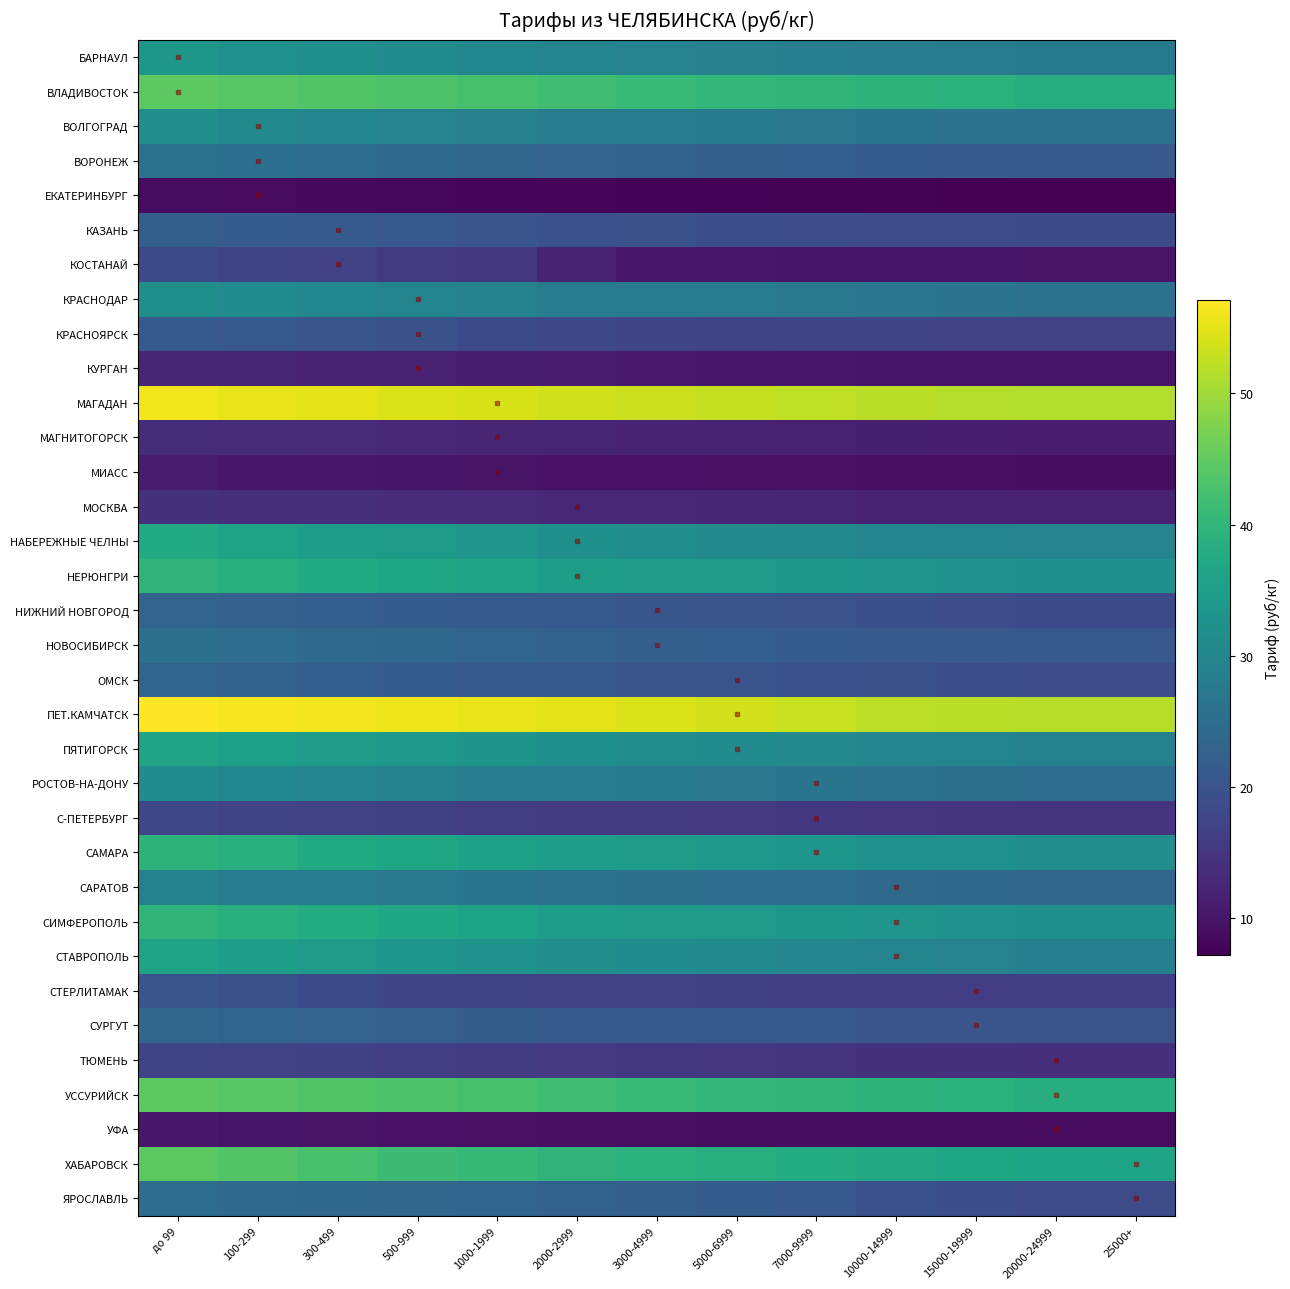

Reading left to right, extract all data points from this chart.

БАРНАУЛ: до 99=33.7	100-299=32.9	300-499=32.1	500-999=31.3	1000-1999=30.5	2000-2999=29.7	3000-4999=29.3	5000-6999=28.9	7000-9999=28.5	10000-14999=28.1	15000-19999=27.7	20000-24999=27.3	25000+=27.3
ВЛАДИВОСТОК: до 99=44.6	100-299=44.1	300-499=43.6	500-999=43.1	1000-1999=42.6	2000-2999=41.8	3000-4999=41.1	5000-6999=40.3	7000-9999=39.8	10000-14999=39.4	15000-19999=39.0	20000-24999=38.3	25000+=38.3
ВОЛГОГРАД: до 99=31.8	100-299=31.0	300-499=30.3	500-999=29.6	1000-1999=28.9	2000-2999=28.2	3000-4999=27.8	5000-6999=27.4	7000-9999=27.0	10000-14999=26.6	15000-19999=26.2	20000-24999=25.8	25000+=25.8
ВОРОНЕЖ: до 99=26.1	100-299=25.4	300-499=24.8	500-999=24.2	1000-1999=23.6	2000-2999=23.0	3000-4999=22.7	5000-6999=22.4	7000-9999=22.1	10000-14999=21.8	15000-19999=21.5	20000-24999=21.2	25000+=21.2
ЕКАТЕРИНБУРГ: до 99=8.8	100-299=8.6	300-499=8.4	500-999=8.2	1000-1999=8.0	2000-2999=7.8	3000-4999=7.7	5000-6999=7.6	7000-9999=7.5	10000-14999=7.4	15000-19999=7.3	20000-24999=7.2	25000+=7.2
КАЗАНЬ: до 99=22.4	100-299=21.8	300-499=21.3	500-999=20.8	1000-1999=20.3	2000-2999=19.8	3000-4999=19.5	5000-6999=19.2	7000-9999=19.0	10000-14999=18.8	15000-19999=18.6	20000-24999=18.4	25000+=18.4
КОСТАНАЙ: до 99=18.3	100-299=17.2	300-499=16.8	500-999=15.6	1000-1999=15.2	2000-2999=12.2	3000-4999=10.7	5000-6999=10.5	7000-9999=10.3	10000-14999=10.1	15000-19999=10.0	20000-24999=9.9	25000+=9.9
КРАСНОДАР: до 99=32.0	100-299=31.2	300-499=30.5	500-999=29.8	1000-1999=29.1	2000-2999=28.4	3000-4999=28.0	5000-6999=27.6	7000-9999=27.2	10000-14999=26.8	15000-19999=26.4	20000-24999=26.0	25000+=26.0
КРАСНОЯРСК: до 99=21.4	100-299=20.7	300-499=20.2	500-999=19.6	1000-1999=18.5	2000-2999=18.1	3000-4999=17.6	5000-6999=17.4	7000-9999=17.3	10000-14999=17.2	15000-19999=17.1	20000-24999=17.0	25000+=17.0
КУРГАН: до 99=12.6	100-299=12.3	300-499=12.0	500-999=11.7	1000-1999=11.4	2000-2999=11.1	3000-4999=10.9	5000-6999=10.7	7000-9999=10.5	10000-14999=10.3	15000-19999=10.1	20000-24999=10.0	25000+=10.0
МАГАДАН: до 99=56.1	100-299=55.5	300-499=55.0	500-999=54.5	1000-1999=54.0	2000-2999=53.5	3000-4999=53.1	5000-6999=52.7	7000-9999=52.3	10000-14999=51.9	15000-19999=51.5	20000-24999=51.3	25000+=51.3
МАГНИТОГОРСК: до 99=13.8	100-299=13.5	300-499=13.2	500-999=12.9	1000-1999=12.6	2000-2999=12.3	3000-4999=12.1	5000-6999=11.9	7000-9999=11.7	10000-14999=11.5	15000-19999=11.3	20000-24999=11.1	25000+=11.1
МИАСС: до 99=11.0	100-299=10.7	300-499=10.4	500-999=10.1	1000-1999=9.9	2000-2999=9.7	3000-4999=9.6	5000-6999=9.5	7000-9999=9.4	10000-14999=9.3	15000-19999=9.2	20000-24999=9.1	25000+=9.1
МОСКВА: до 99=14.6	100-299=14.2	300-499=13.9	500-999=13.6	1000-1999=13.3	2000-2999=13.0	3000-4999=12.8	5000-6999=12.6	7000-9999=12.4	10000-14999=12.2	15000-19999=12.0	20000-24999=11.8	25000+=11.8
НАБЕРЕЖНЫЕ ЧЕЛНЫ: до 99=37.7	100-299=35.9	300-499=34.9	500-999=34.4	1000-1999=33.2	2000-2999=32.3	3000-4999=31.7	5000-6999=31.1	7000-9999=30.9	10000-14999=30.0	15000-19999=29.8	20000-24999=29.6	25000+=29.6
НЕРЮНГРИ: до 99=39.6	100-299=38.6	300-499=37.7	500-999=36.8	1000-1999=36.0	2000-2999=35.2	3000-4999=34.7	5000-6999=34.2	7000-9999=33.7	10000-14999=33.2	15000-19999=32.7	20000-24999=32.2	25000+=32.2
НИЖНИЙ НОВГОРОД: до 99=23.0	100-299=22.5	300-499=22.1	500-999=21.7	1000-1999=21.3	2000-2999=20.9	3000-4999=20.6	5000-6999=20.3	7000-9999=19.9	10000-14999=19.4	15000-19999=18.9	20000-24999=18.4	25000+=18.4
НОВОСИБИРСК: до 99=25.7	100-299=25.1	300-499=24.5	500-999=23.9	1000-1999=23.3	2000-2999=22.7	3000-4999=22.4	5000-6999=22.1	7000-9999=21.8	10000-14999=21.5	15000-19999=21.2	20000-24999=20.9	25000+=20.9
ОМСК: до 99=23.3	100-299=22.7	300-499=22.2	500-999=21.7	1000-1999=21.2	2000-2999=20.7	3000-4999=20.4	5000-6999=20.1	7000-9999=19.8	10000-14999=19.5	15000-19999=19.2	20000-24999=18.9	25000+=18.9
ПЕТ.КАМЧАТСК: до 99=57.1	100-299=56.7	300-499=56.3	500-999=55.9	1000-1999=55.5	2000-2999=55.0	3000-4999=54.3	5000-6999=53.6	7000-9999=52.9	10000-14999=52.2	15000-19999=52.0	20000-24999=51.8	25000+=51.8
ПЯТИГОРСК: до 99=36.3	100-299=35.4	300-499=34.6	500-999=33.8	1000-1999=33.0	2000-2999=32.2	3000-4999=31.7	5000-6999=31.2	7000-9999=30.7	10000-14999=30.2	15000-19999=29.7	20000-24999=29.2	25000+=29.2
РОСТОВ-НА-ДОНУ: до 99=31.3	100-299=30.5	300-499=29.8	500-999=29.1	1000-1999=28.4	2000-2999=27.7	3000-4999=27.3	5000-6999=26.9	7000-9999=26.5	10000-14999=26.1	15000-19999=25.7	20000-24999=25.3	25000+=25.3
С-ПЕТЕРБУРГ: до 99=17.9	100-299=17.5	300-499=17.1	500-999=16.7	1000-1999=16.3	2000-2999=15.9	3000-4999=15.7	5000-6999=15.5	7000-9999=15.3	10000-14999=15.1	15000-19999=14.9	20000-24999=14.7	25000+=14.7
САМАРА: до 99=39.4	100-299=38.5	300-499=37.6	500-999=36.7	1000-1999=35.8	2000-2999=34.9	3000-4999=34.4	5000-6999=33.9	7000-9999=33.4	10000-14999=32.9	15000-19999=32.4	20000-24999=31.9	25000+=31.9
САРАТОВ: до 99=29.2	100-299=28.4	300-499=27.8	500-999=27.2	1000-1999=26.6	2000-2999=26.0	3000-4999=25.6	5000-6999=25.2	7000-9999=24.8	10000-14999=24.4	15000-19999=24.0	20000-24999=23.6	25000+=23.6
СИМФЕРОПОЛЬ: до 99=39.8	100-299=38.8	300-499=37.9	500-999=37.0	1000-1999=36.1	2000-2999=35.2	3000-4999=34.7	5000-6999=34.2	7000-9999=33.7	10000-14999=33.2	15000-19999=32.7	20000-24999=32.2	25000+=32.2
СТАВРОПОЛЬ: до 99=35.9	100-299=35.0	300-499=34.2	500-999=33.4	1000-1999=32.6	2000-2999=31.8	3000-4999=31.3	5000-6999=30.8	7000-9999=30.3	10000-14999=29.8	15000-19999=29.3	20000-24999=28.8	25000+=28.8
СТЕРЛИТАМАК: до 99=20.4	100-299=19.6	300-499=18.4	500-999=17.7	1000-1999=17.5	2000-2999=17.1	3000-4999=16.8	5000-6999=16.6	7000-9999=16.5	10000-14999=16.4	15000-19999=16.3	20000-24999=16.2	25000+=16.2
СУРГУТ: до 99=23.7	100-299=23.3	300-499=22.9	500-999=22.5	1000-1999=22.0	2000-2999=21.6	3000-4999=21.3	5000-6999=20.9	7000-9999=20.7	10000-14999=20.4	15000-19999=20.3	20000-24999=20.2	25000+=20.2
ТЮМЕНЬ: до 99=17.4	100-299=17.0	300-499=16.6	500-999=16.2	1000-1999=15.8	2000-2999=15.4	3000-4999=15.2	5000-6999=15.0	7000-9999=14.8	10000-14999=14.6	15000-19999=14.4	20000-24999=14.2	25000+=14.2
УССУРИЙСК: до 99=44.6	100-299=44.1	300-499=43.6	500-999=43.1	1000-1999=42.6	2000-2999=41.8	3000-4999=41.1	5000-6999=40.3	7000-9999=39.8	10000-14999=39.4	15000-19999=39.0	20000-24999=38.3	25000+=38.3
УФА: до 99=10.4	100-299=10.1	300-499=9.9	500-999=9.7	1000-1999=9.5	2000-2999=9.3	3000-4999=9.2	5000-6999=9.1	7000-9999=9.0	10000-14999=8.9	15000-19999=8.8	20000-24999=8.7	25000+=8.7
ХАБАРОВСК: до 99=44.6	100-299=43.5	300-499=42.5	500-999=41.5	1000-1999=40.6	2000-2999=39.6	3000-4999=39.1	5000-6999=38.5	7000-9999=37.9	10000-14999=37.3	15000-19999=36.8	20000-24999=36.2	25000+=36.2
ЯРОСЛАВЛЬ: до 99=24.9	100-299=24.4	300-499=24.0	500-999=23.6	1000-1999=23.2	2000-2999=22.7	3000-4999=22.4	5000-6999=21.8	7000-9999=20.7	10000-14999=19.8	15000-19999=19.1	20000-24999=18.7	25000+=18.7